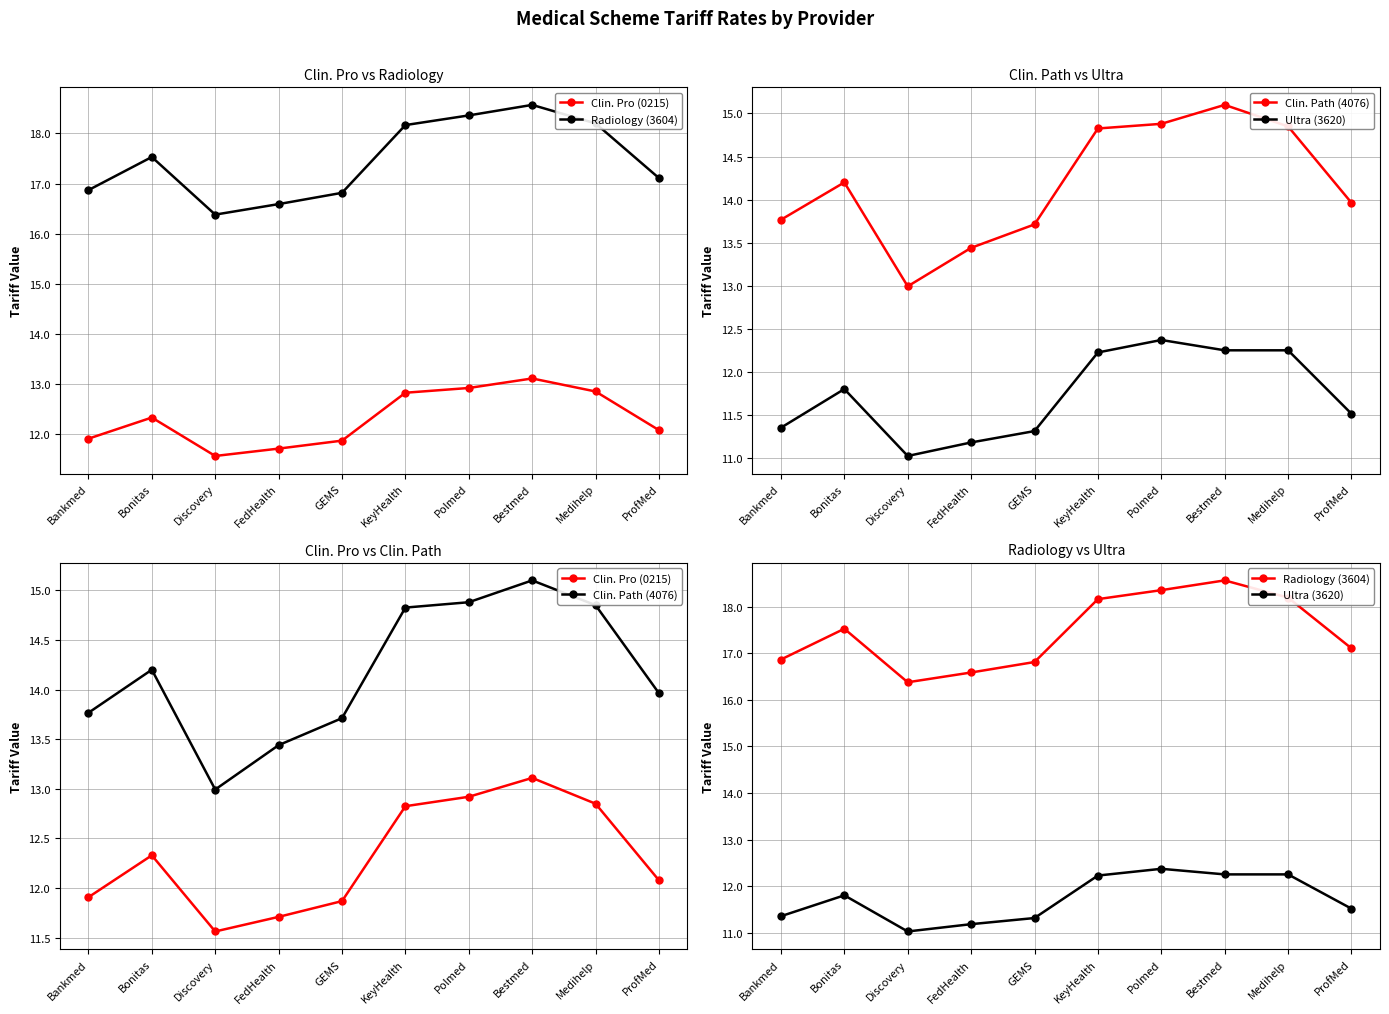

True or false: Clin. Pro (0215) and Ultra (3620) cross at least once.

False